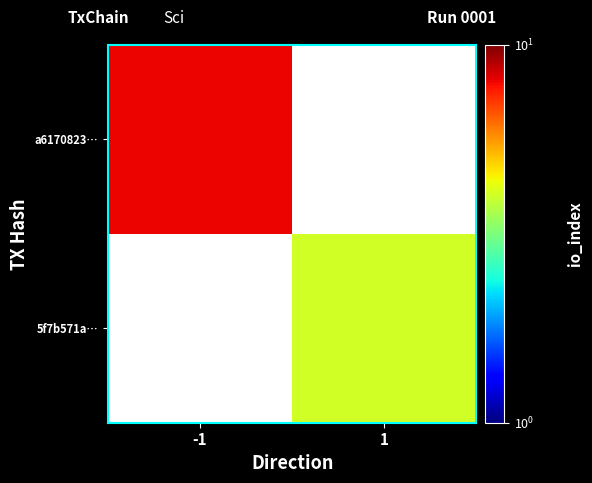

At how many categories does at least one series exceed 7?

1